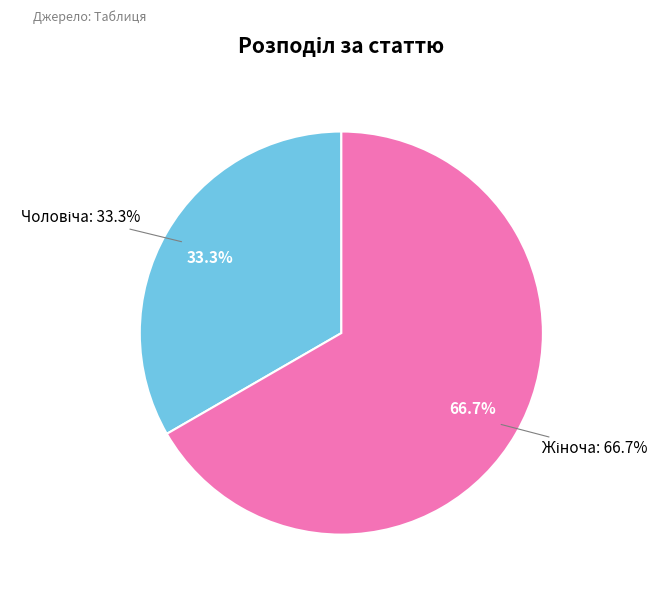

Which category has the biggest portion of the pie?

Жіноча